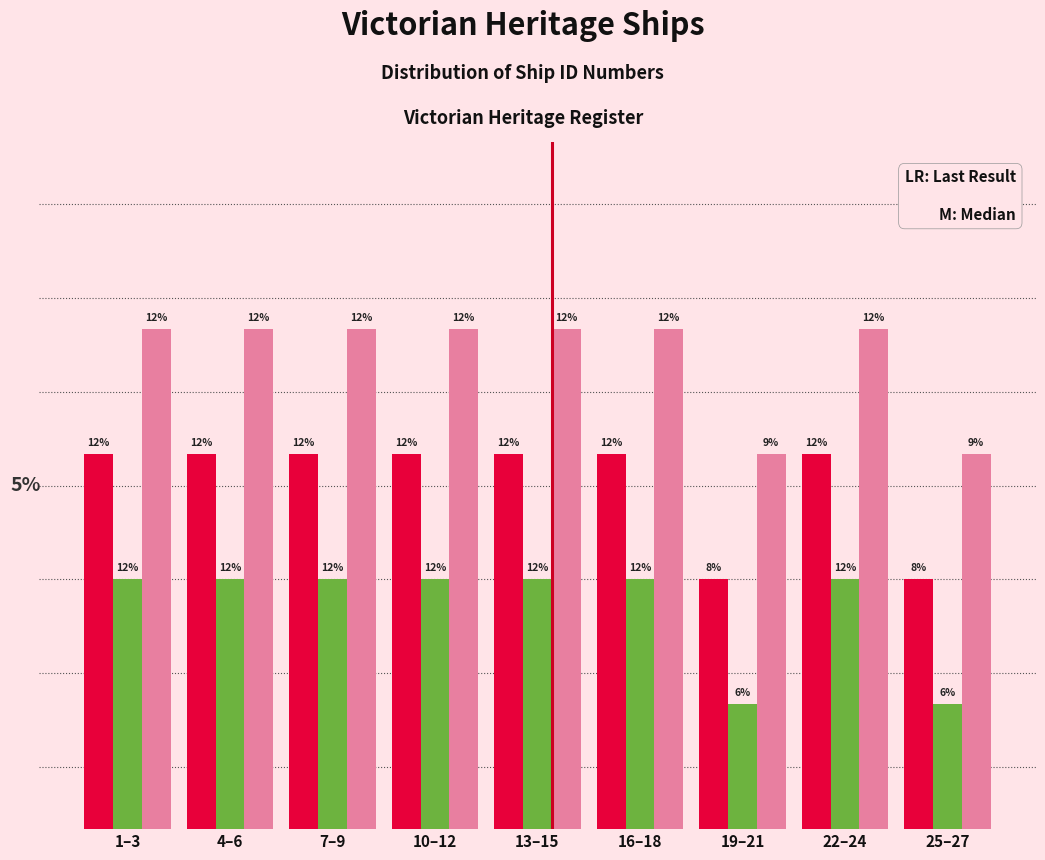

Are the bars grouped side by side (vs. stacked)?

Yes